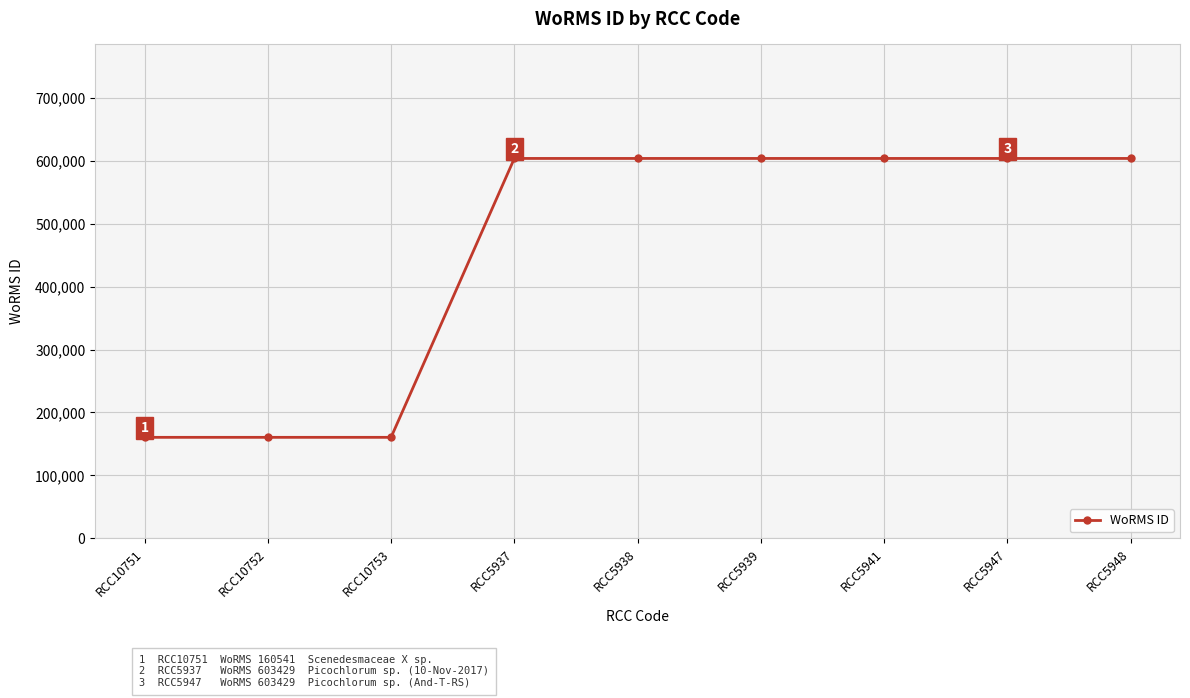

What is the value of the 2nd point from the left?

160541